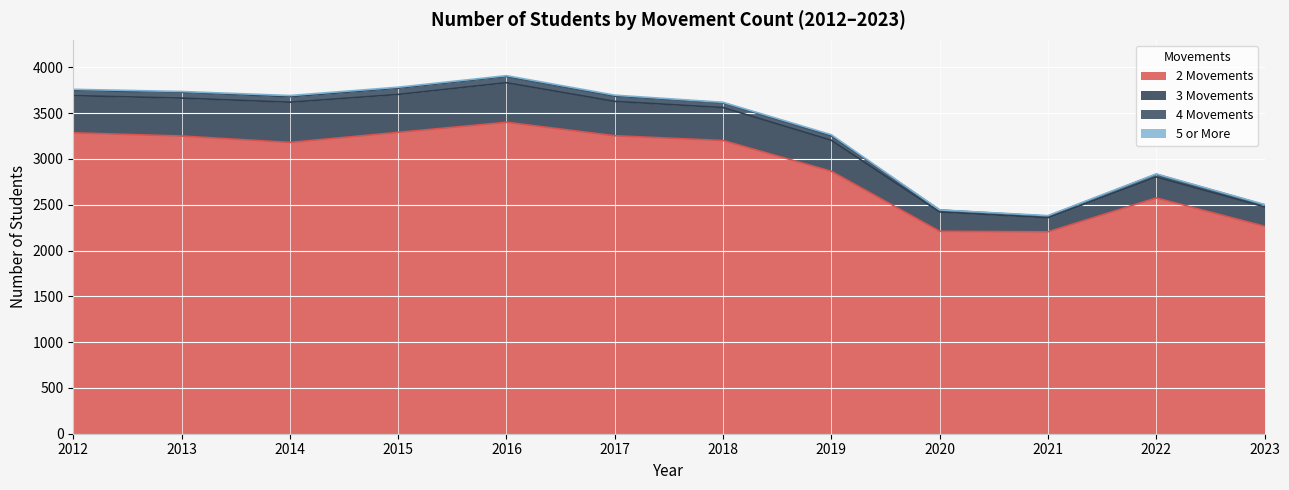

True or false: 2 Movements has a value of 886 at 2013.

False